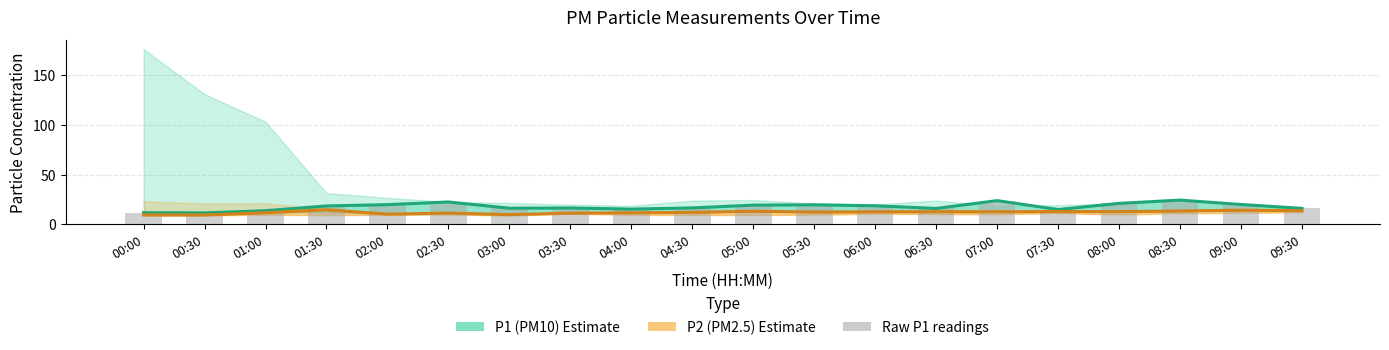

List the series in order of their peak value, highest first.

P1 (PM10), Raw P1 readings, P2 (PM2.5)